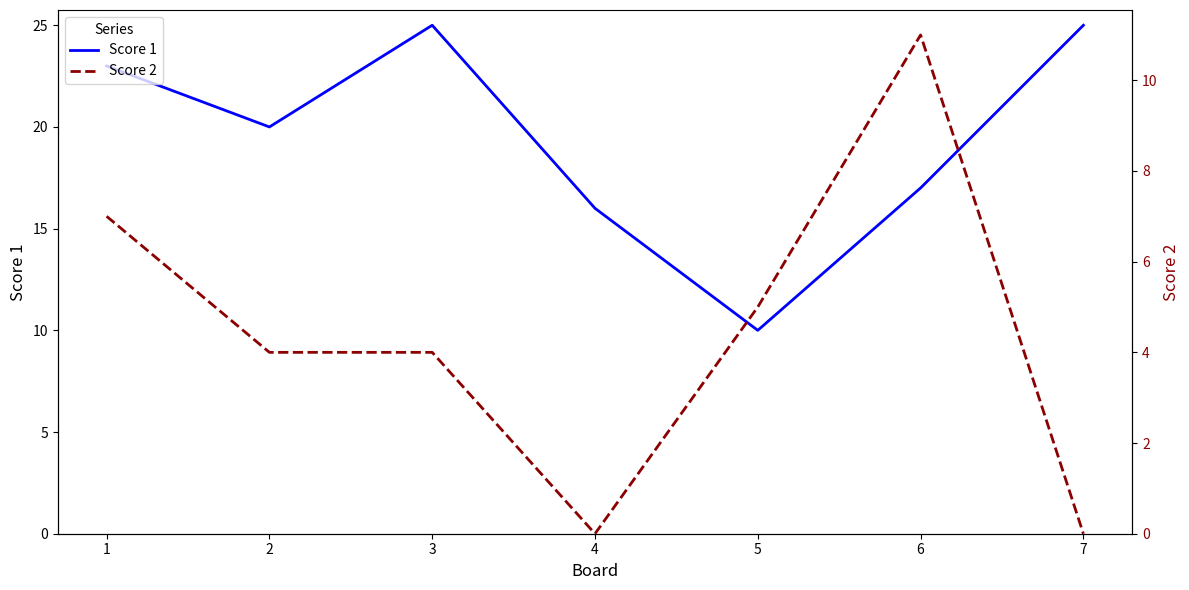

The value of Score 2 at 7 is 4. True or false?

False